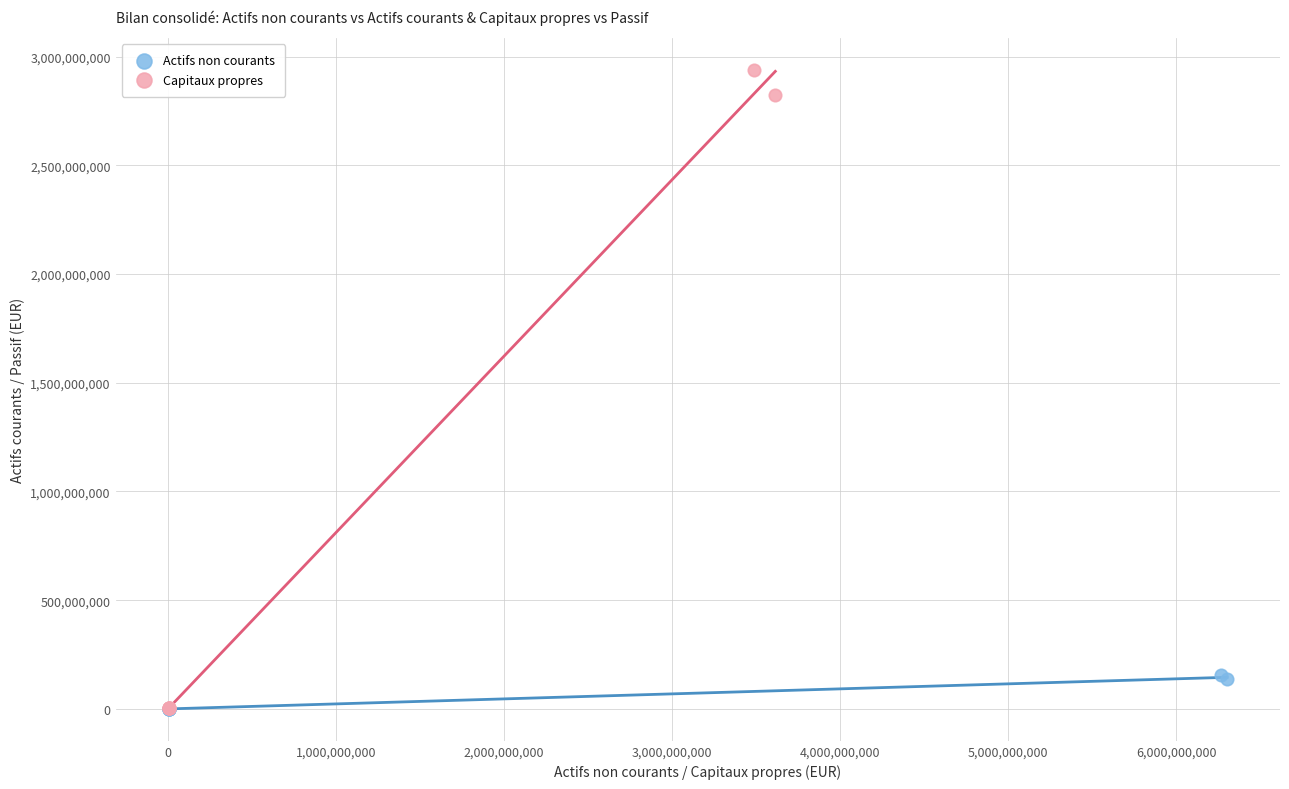

Which series has the largest Y range (max minus min)?

Capitaux propres